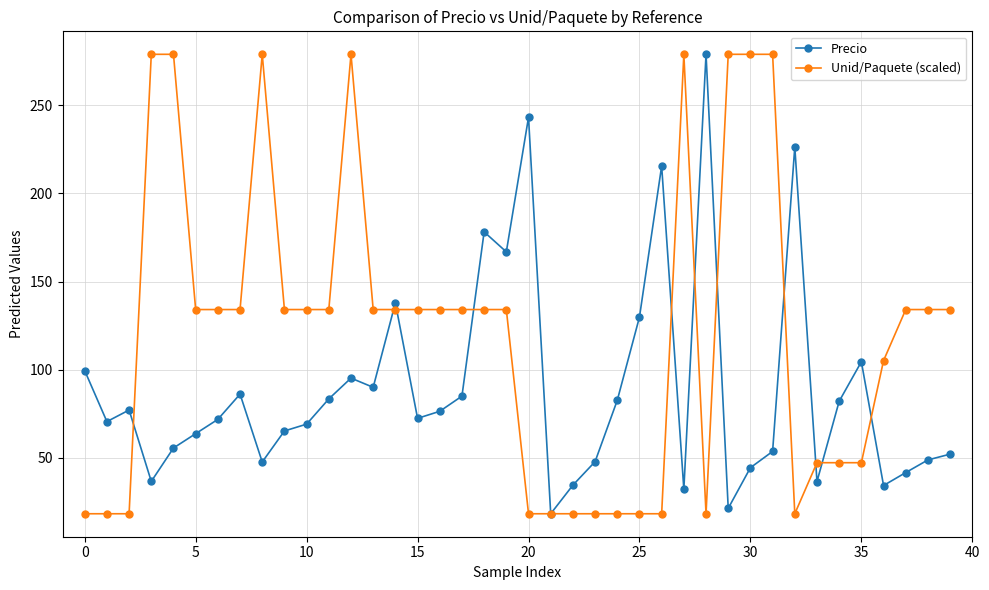

In Precio, how many points are higher than both neighbors (excluding endpoints)?

10